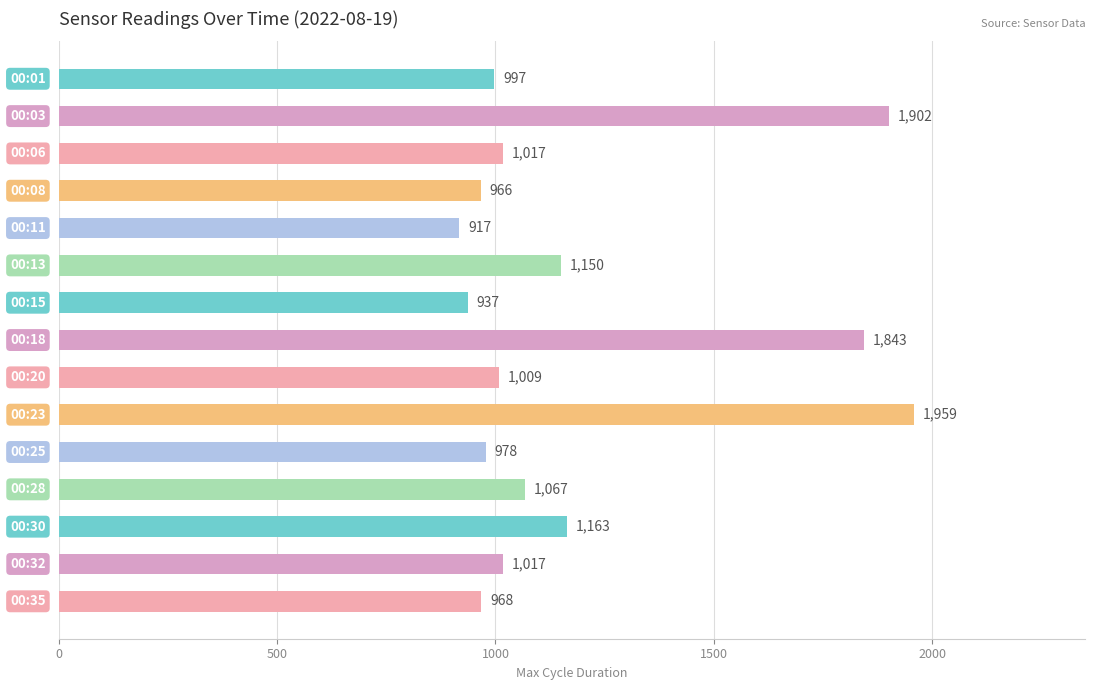

What is the minimum value shown in the chart?

917